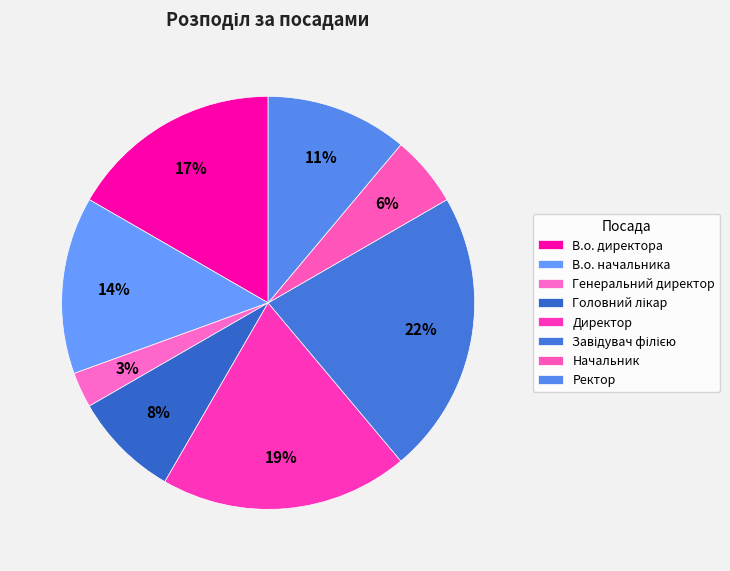

Which has a higher value, Завідувач філією or Директор?

Завідувач філією